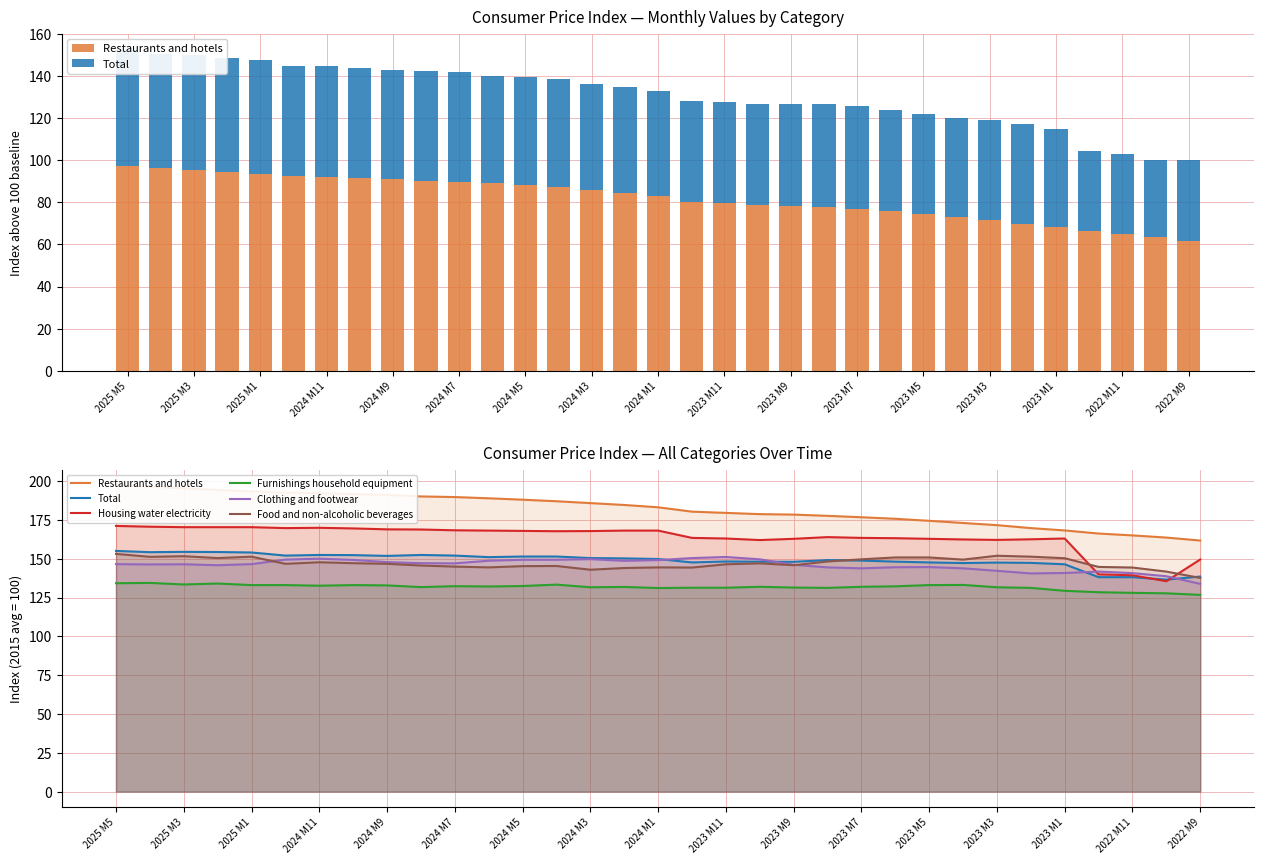

What is the minimum value for Furnishings household equipment?

126.7